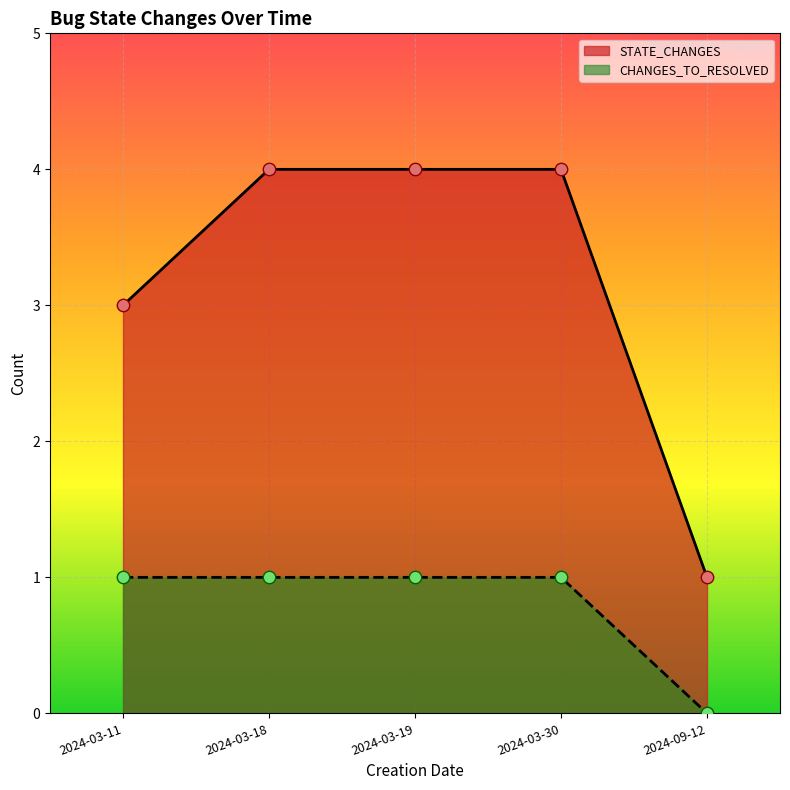

At how many categories does at least one series exceed 1?

4